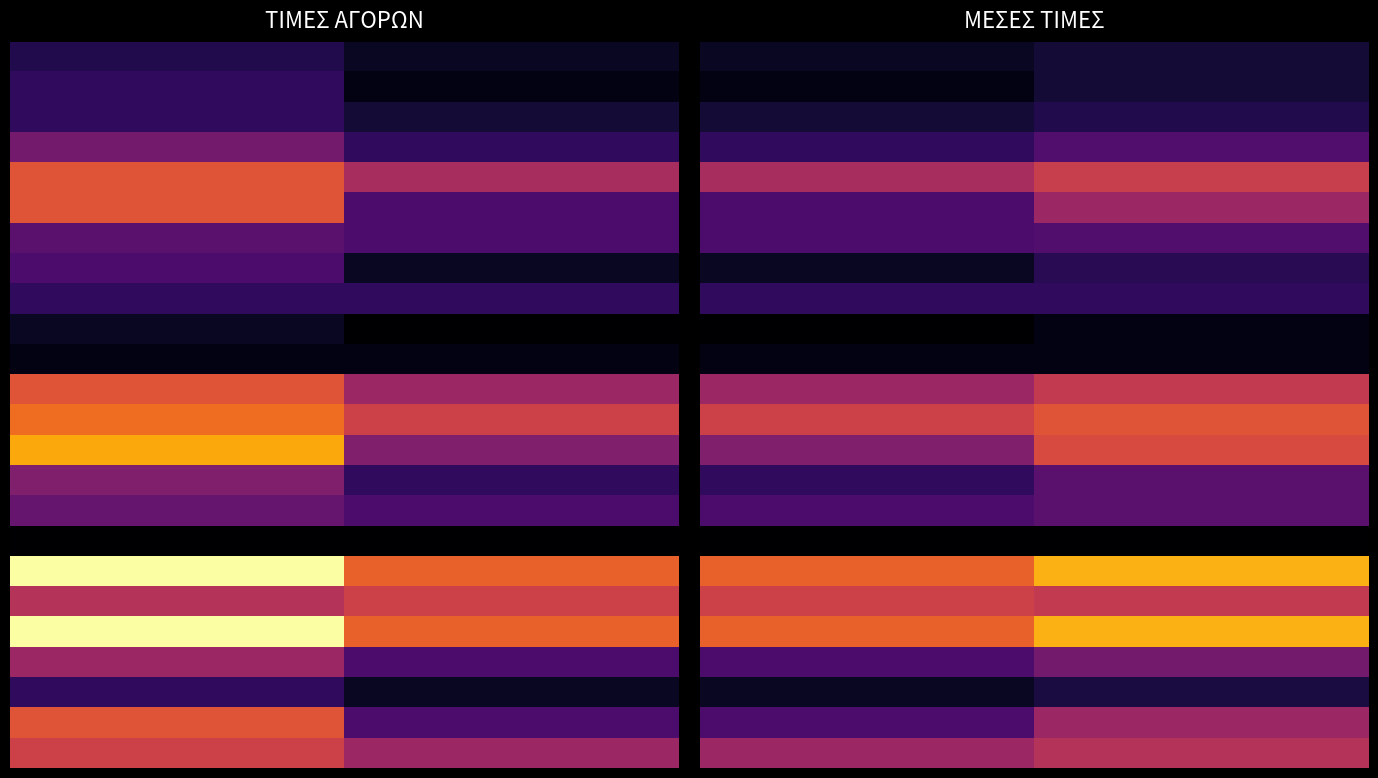

Count the number of categories in the chart.

2